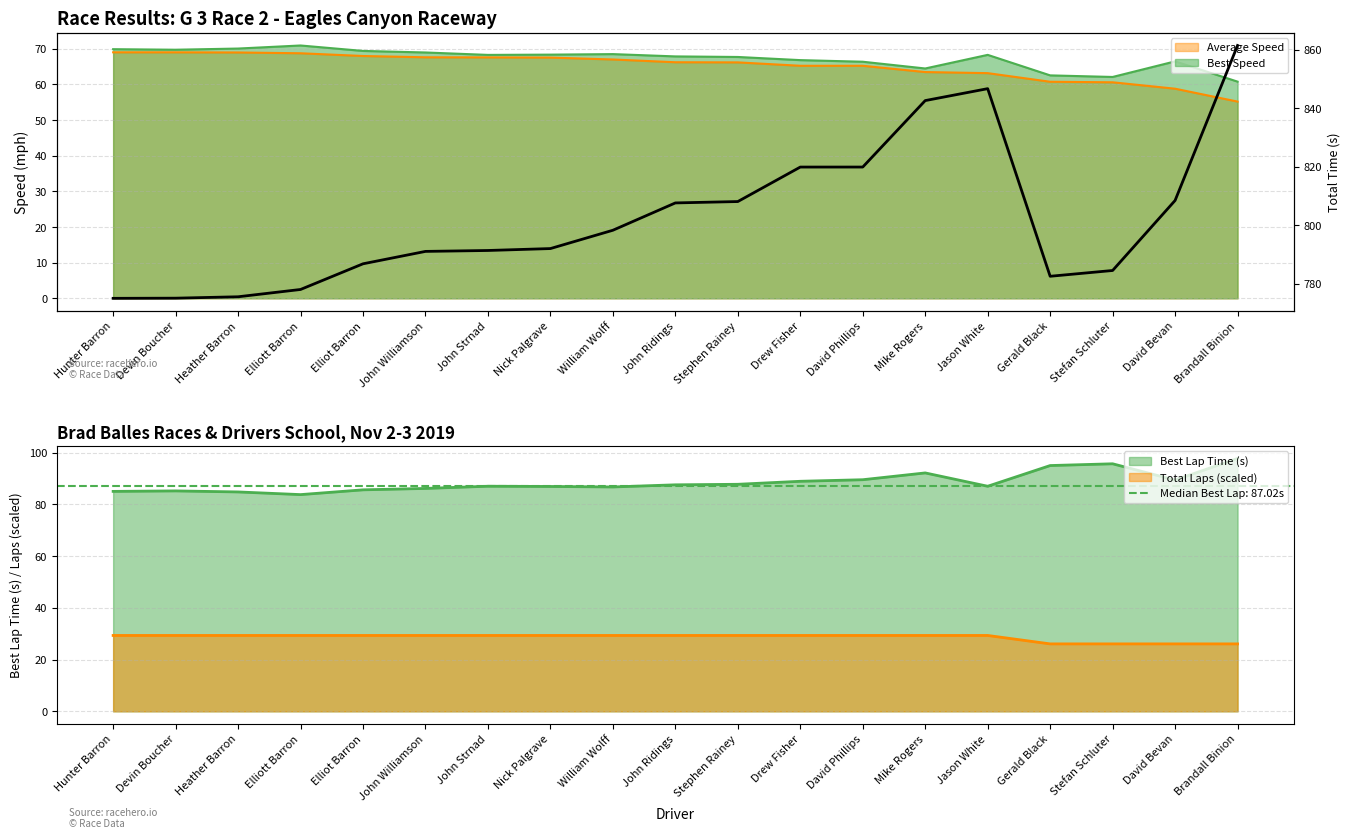

True or false: the data shows 842.6 at Mike Rogers.

True